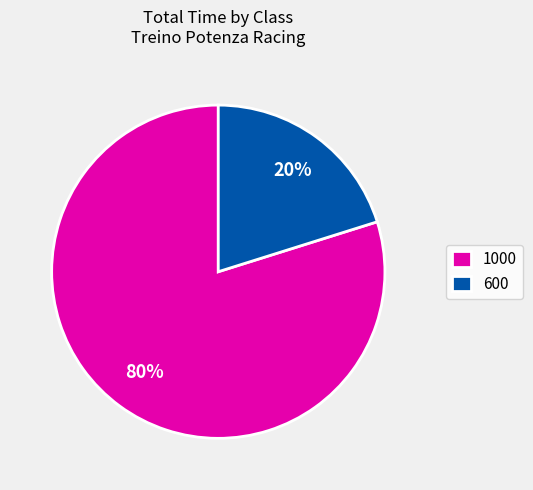

How many slices are in this pie chart?

2